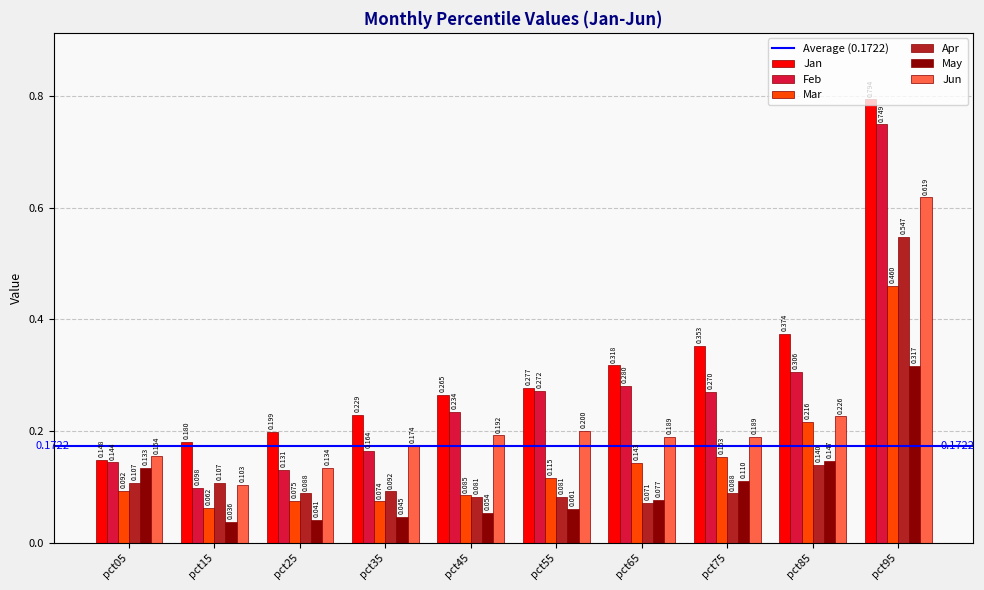

Which series has the largest total across all categories?

Jan